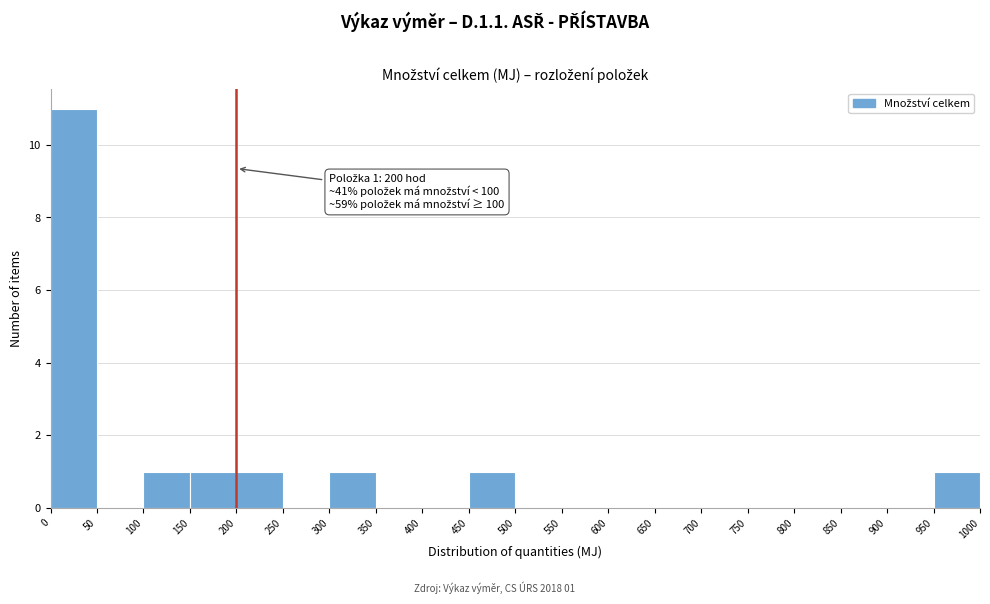

Which range on the x-axis has the tallest bar?

0 to 50